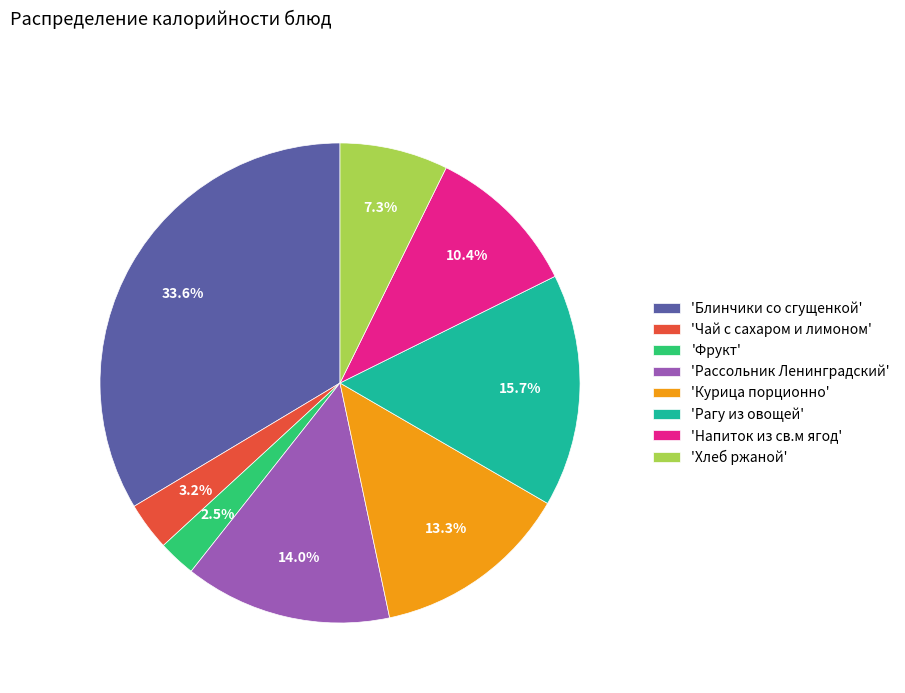

How many slices are in this pie chart?

8